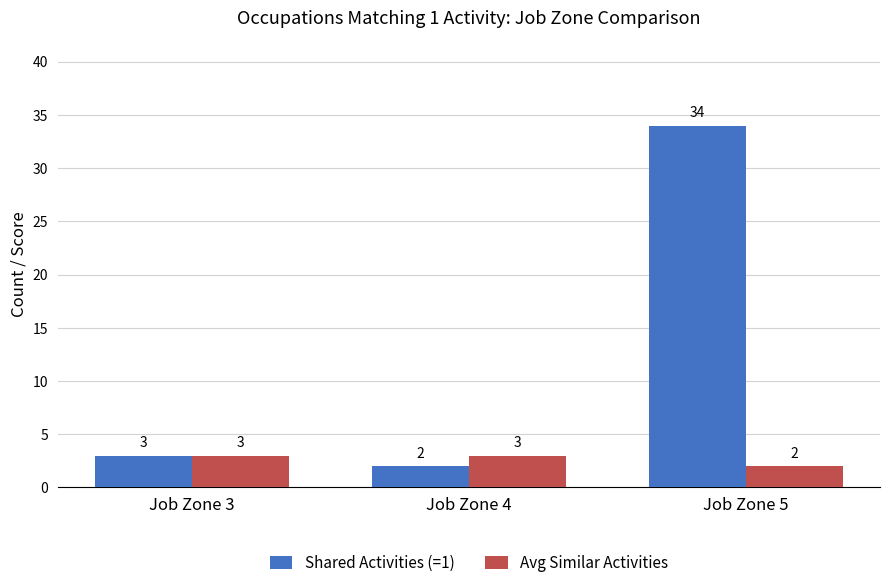

Rank the categories by Shared Activities (=1) value from lowest to highest.

Job Zone 4, Job Zone 3, Job Zone 5